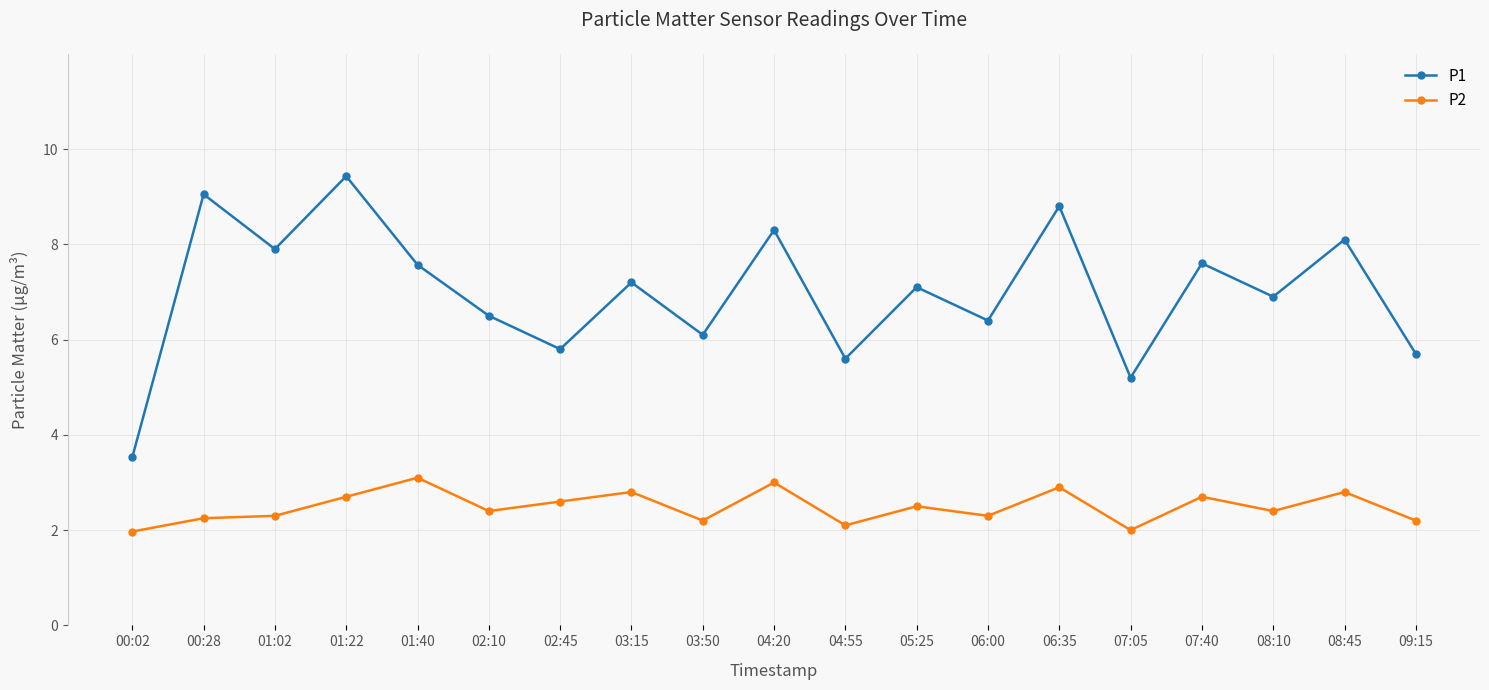

Which category has the highest value across all series?

01:22